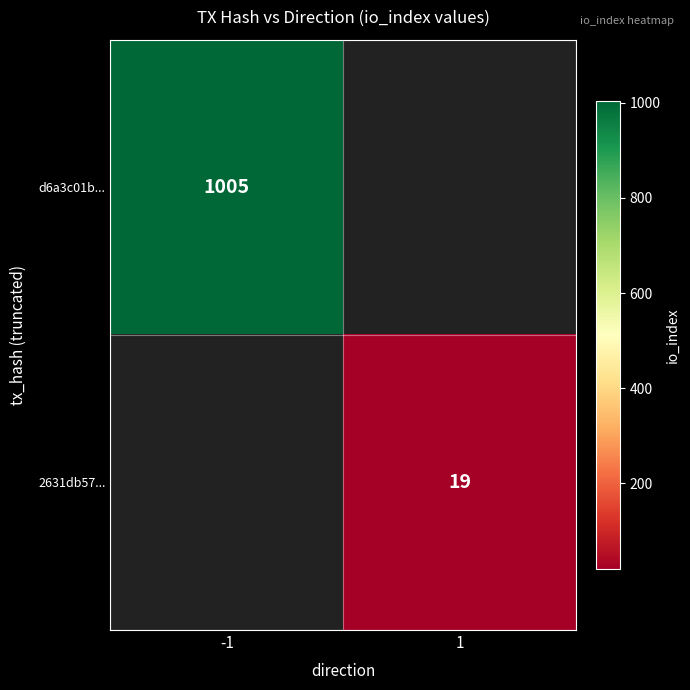

True or false: 2631db57... has a value of 19 at 1.

True